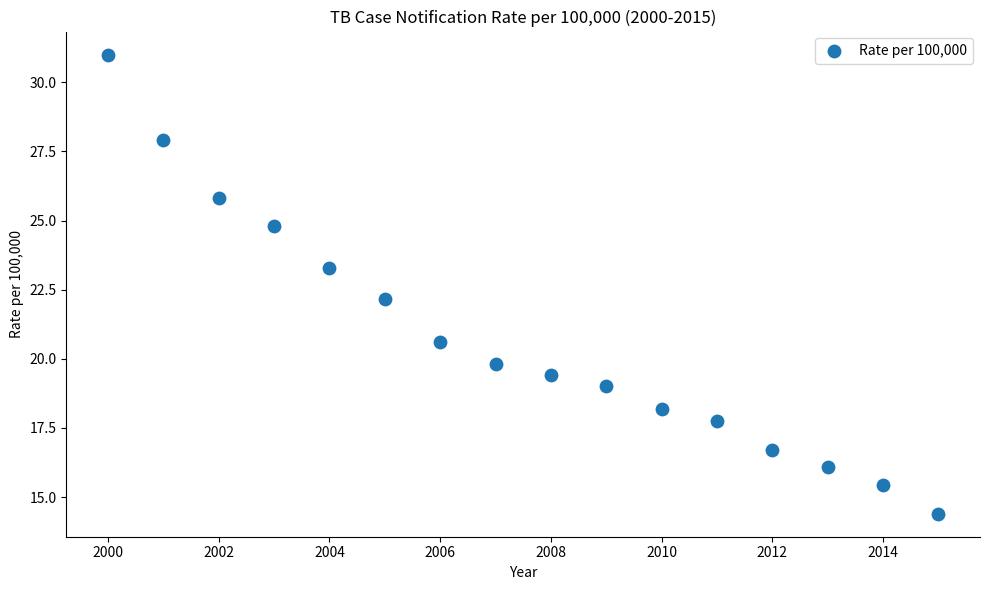

What is the range of X values (max minus min)?

15.0